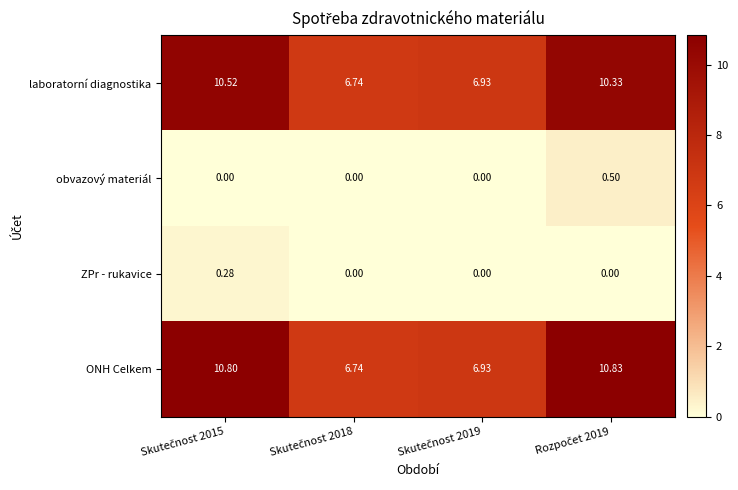

How many distinct data groups are displayed?

4